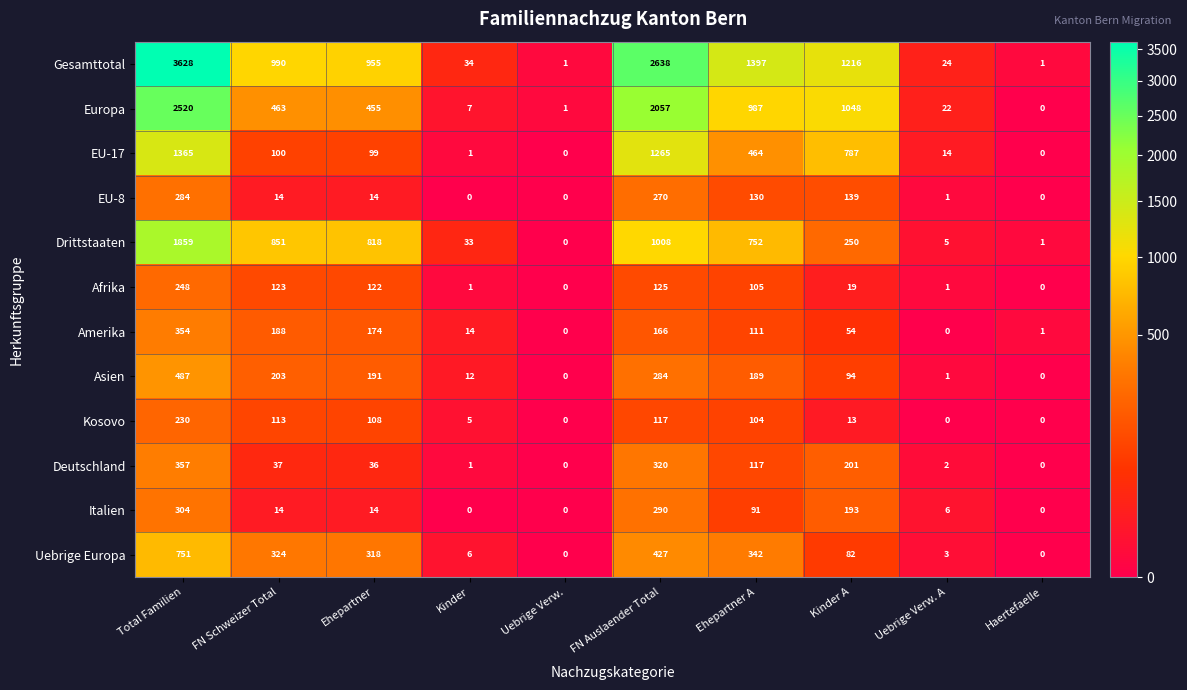

Rank the categories by Drittstaaten value from highest to lowest.

Total Familien, FN Auslaender Total, FN Schweizer Total, Ehepartner, Ehepartner A, Kinder A, Kinder, Uebrige Verw. A, Haertefaelle, Uebrige Verw.